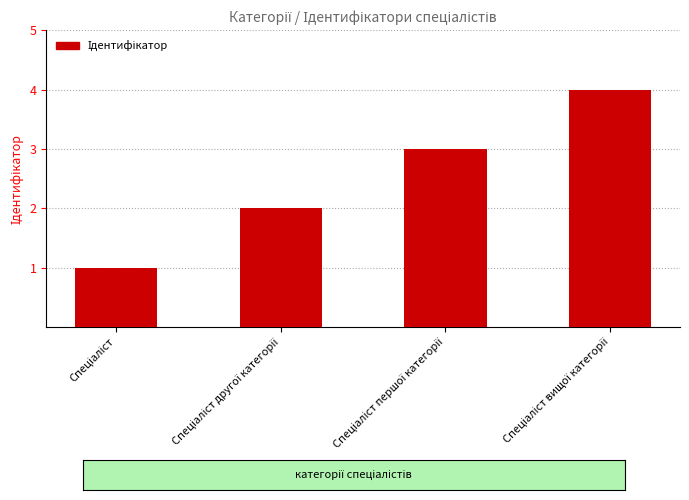

What is the maximum value shown in the chart?

4